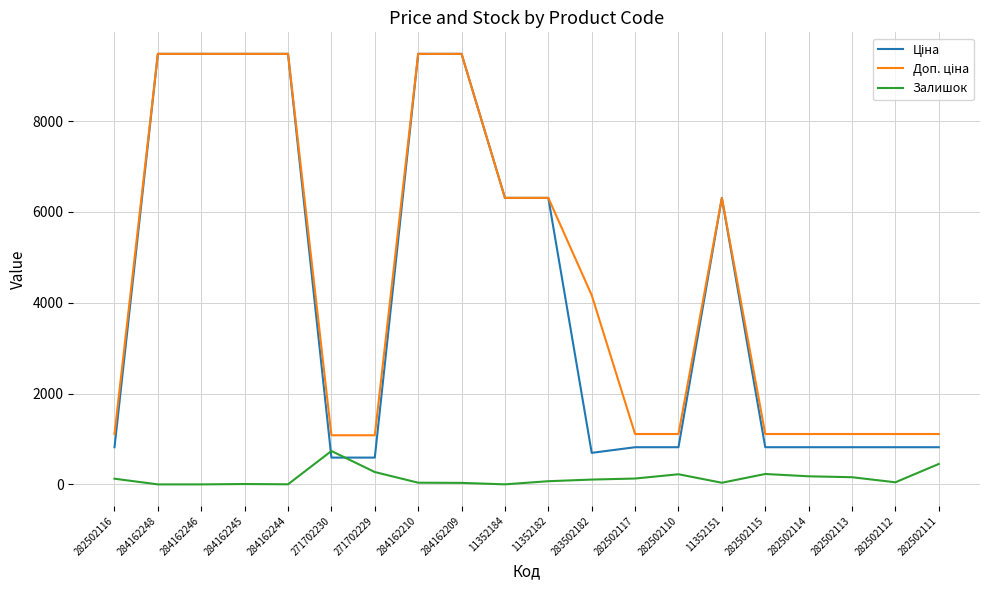

What position from the left is 282502112?

19